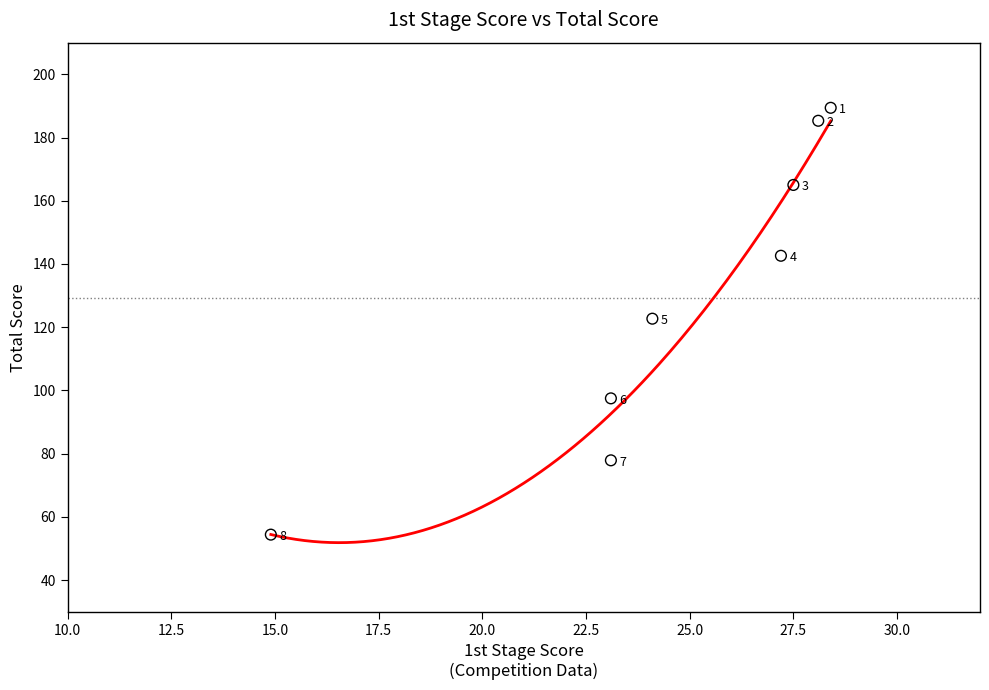

What Y value in the scatter plot is closest to 121?

122.7